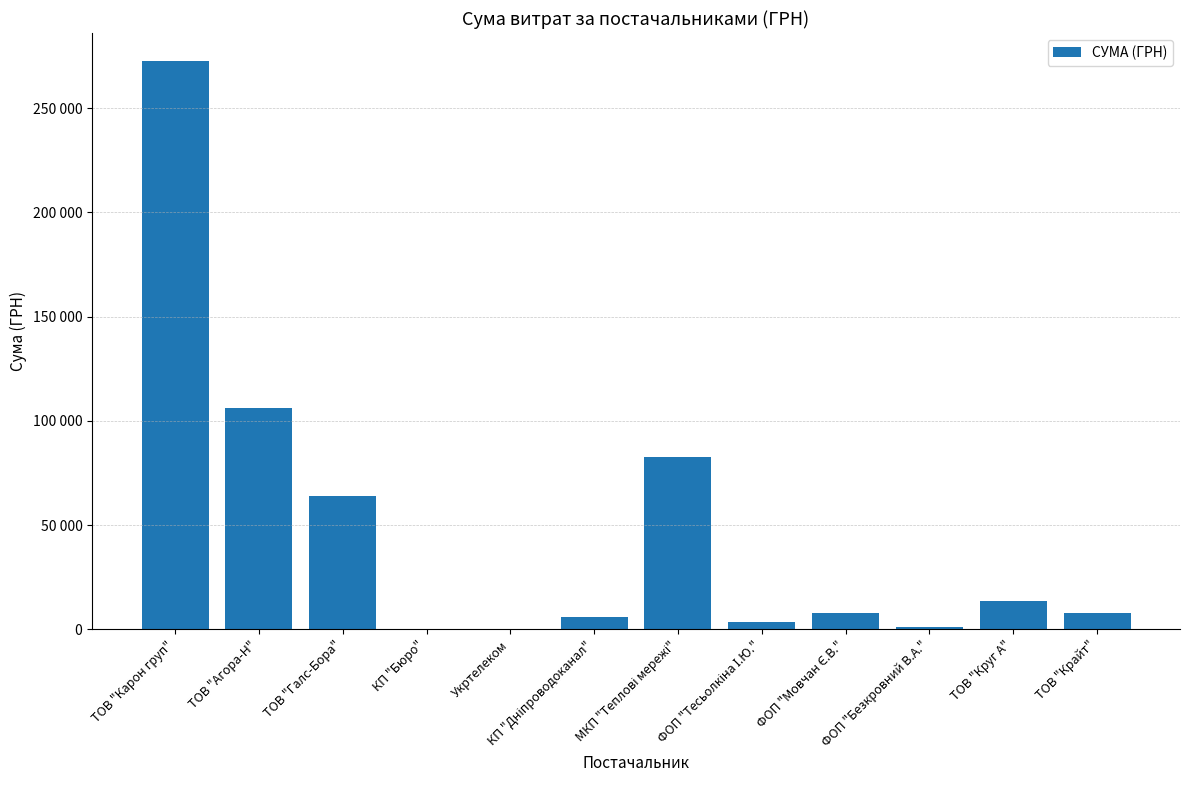

The value at ФОП "Мовчан Є.В." is 3917.3. True or false?

False